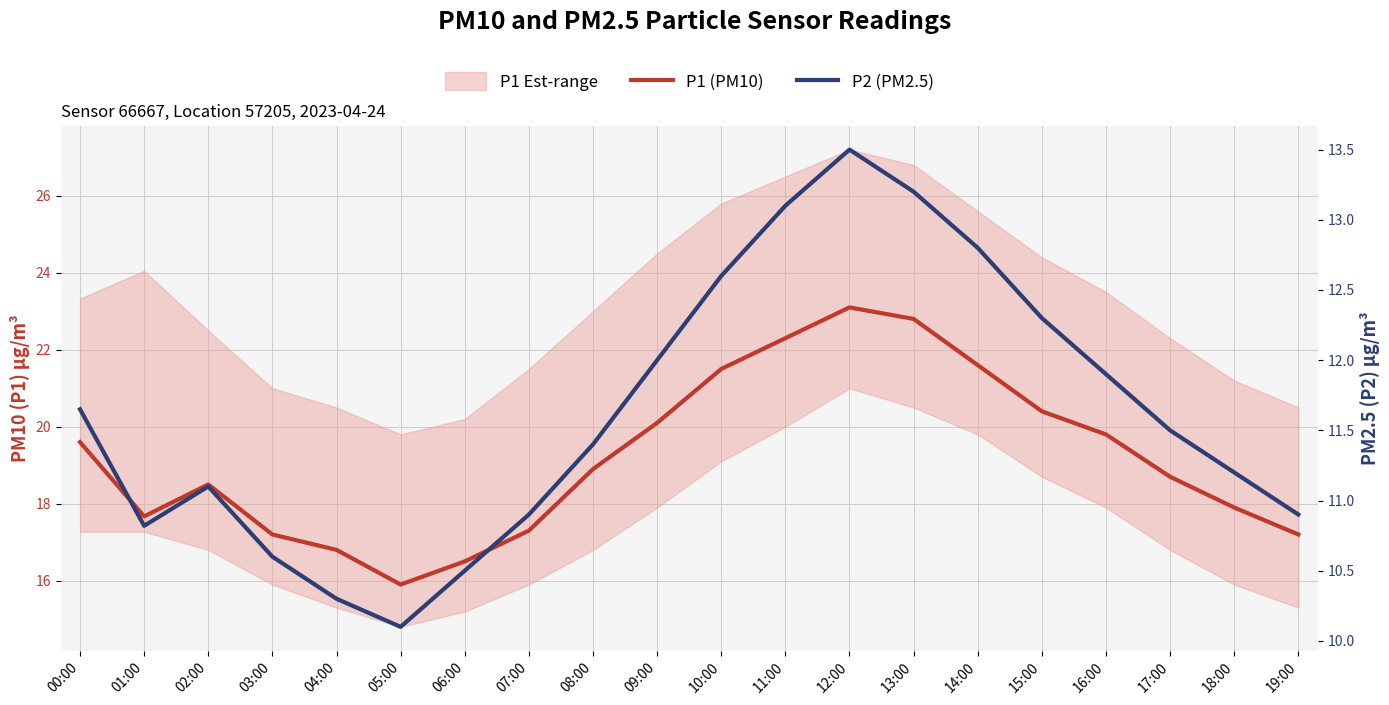

Which series has the widest spread of values?

P1 (PM10)